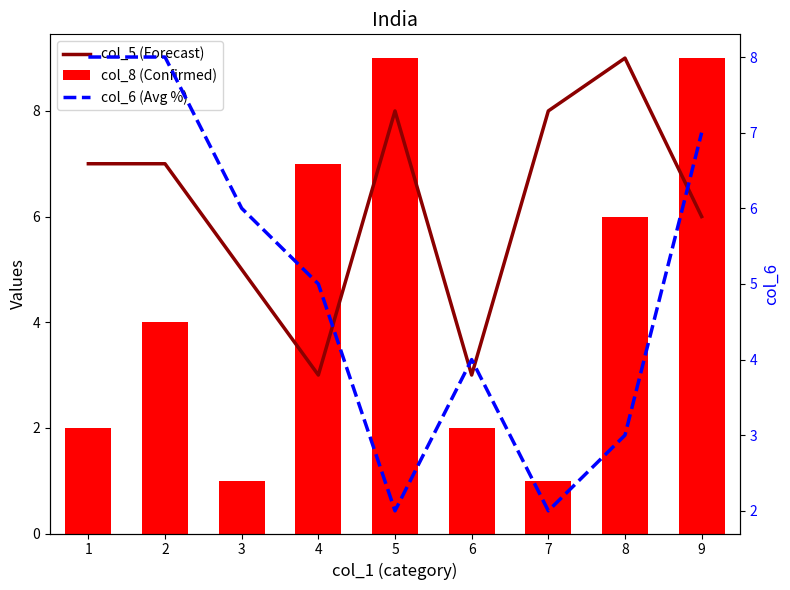

Read the col_8 (Confirmed) value at 6.

2